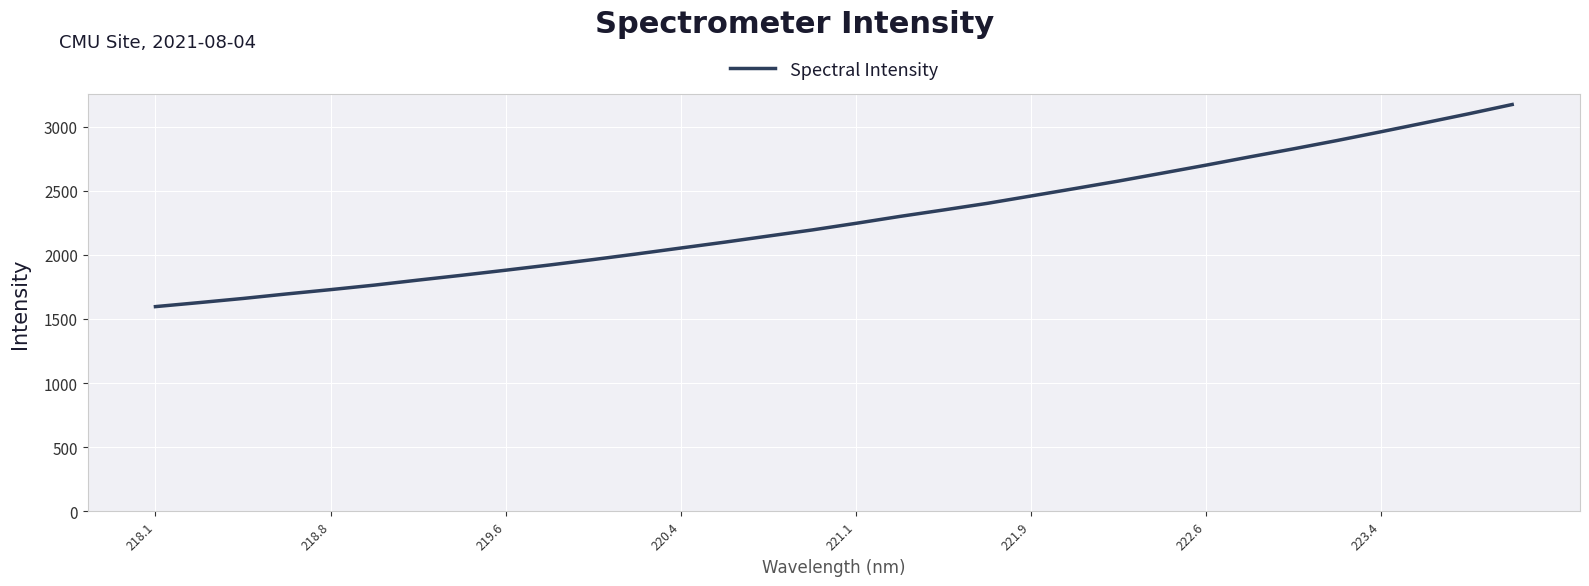

How many lines are shown in the chart?

1